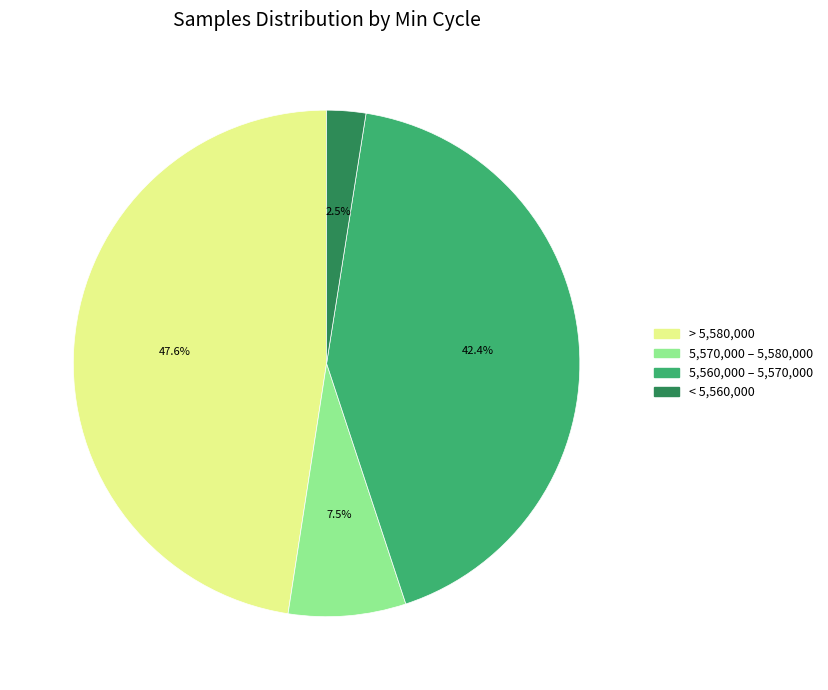

Is there any slice that represents more than half of the pie?

No